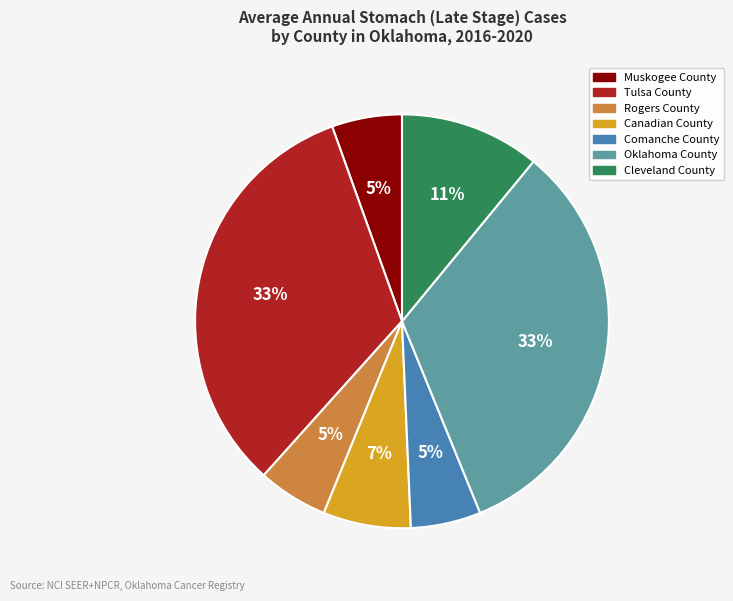

To the nearest percent, what is the combined percentage of Canadian County and Rogers County?

12%